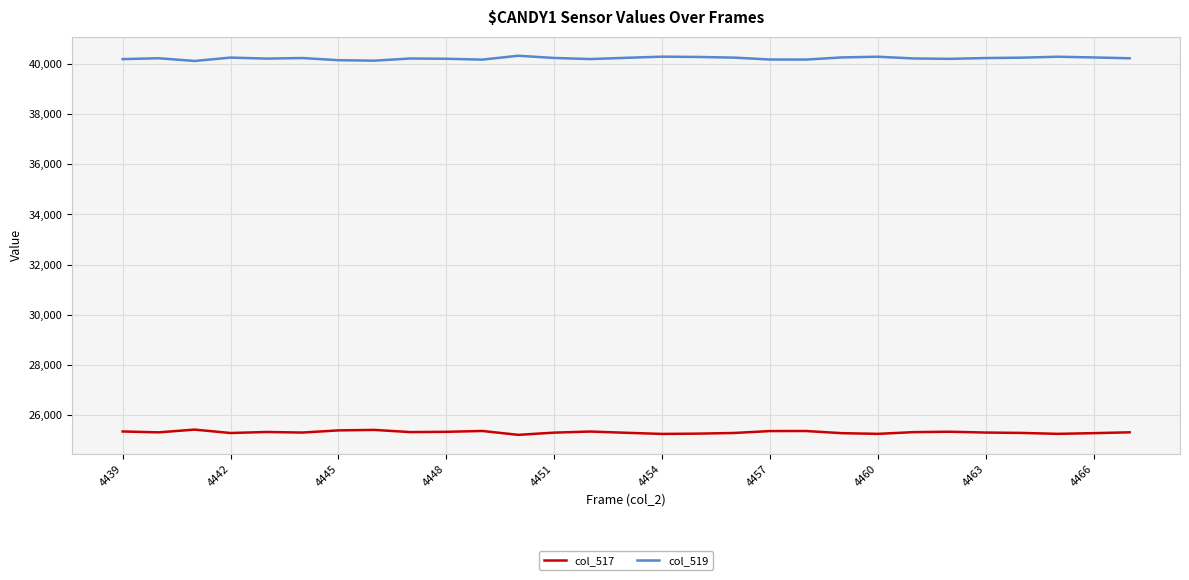

List the series in order of their peak value, lowest first.

col_517, col_519